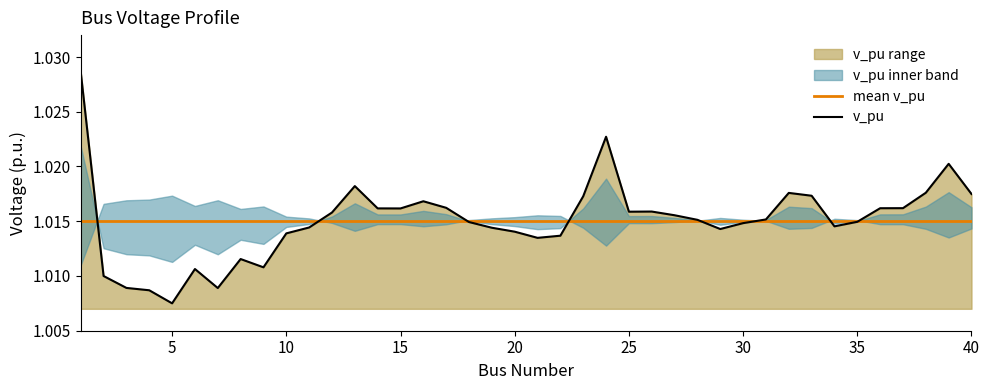

How many categories are shown in the chart?

40